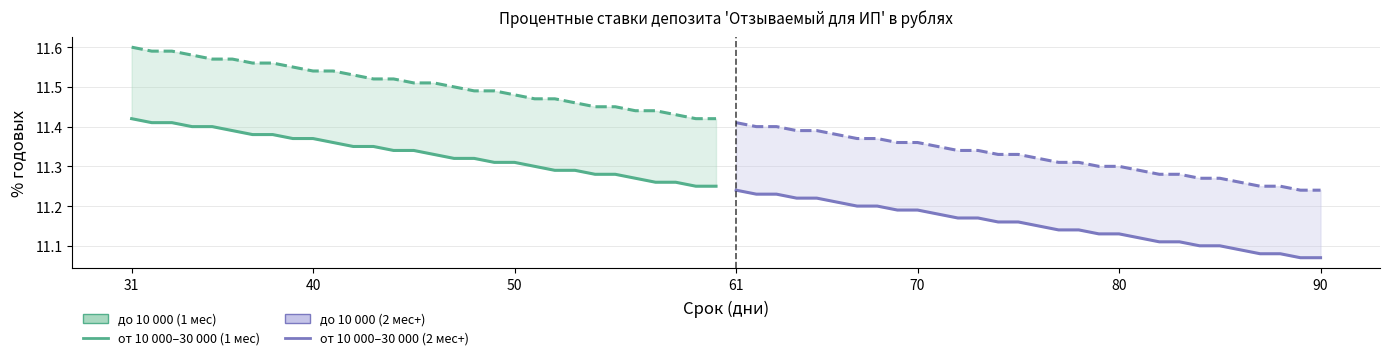

What is the difference between the maximum and second lowest values in the до 10 000 (2 период) series?

0.2